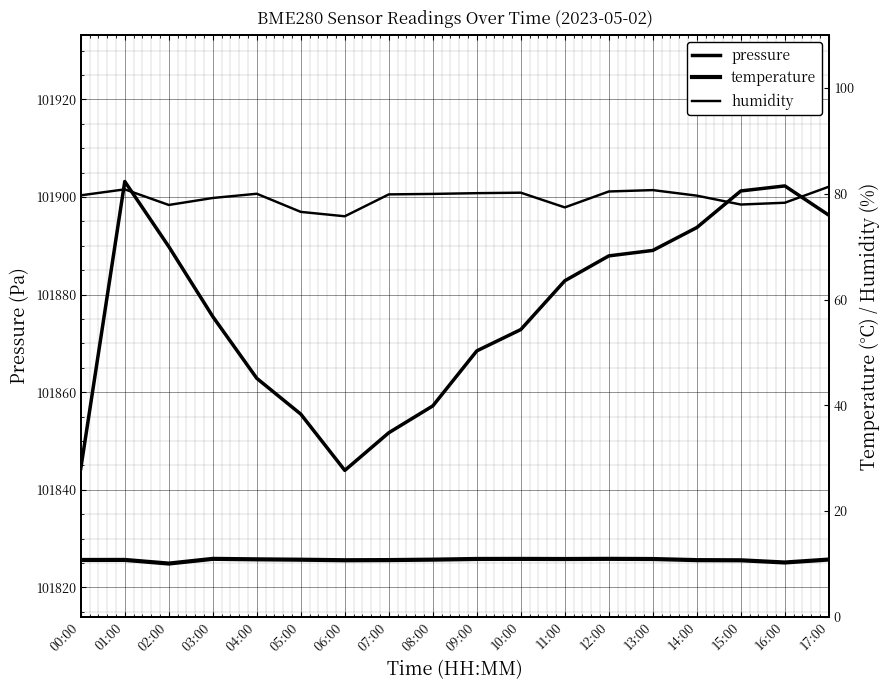

Does the chart display data point markers on the line(s)?

No